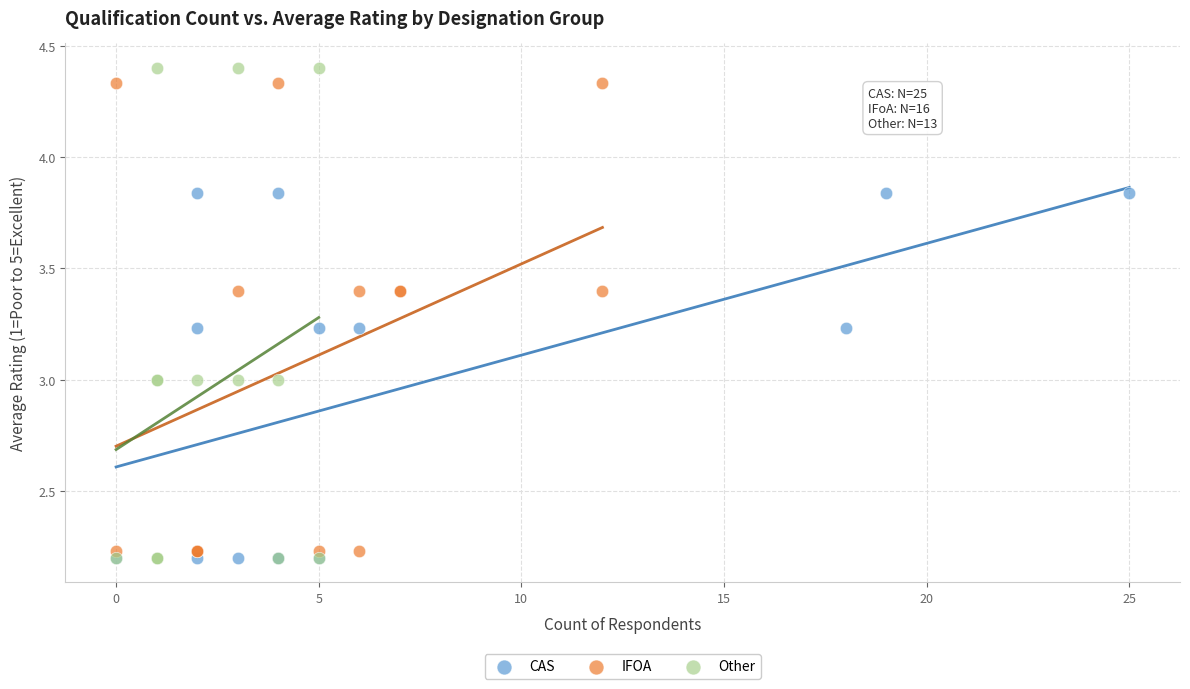

Which series has the largest Y range (max minus min)?

Other